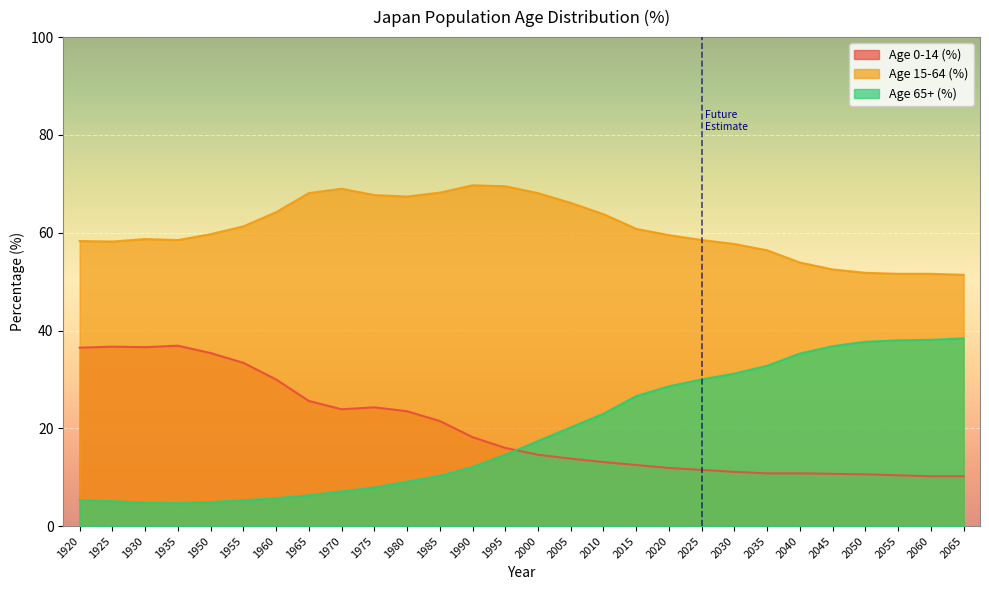

Reading right to left, extract all data points from this chart.

Age 0-14 (%): 2065=10.2	2060=10.2	2055=10.4	2050=10.6	2045=10.7	2040=10.8	2035=10.8	2030=11.1	2025=11.5	2020=11.9	2015=12.5	2010=13.1	2005=13.8	2000=14.6	1995=16.0	1990=18.2	1985=21.5	1980=23.5	1975=24.3	1970=23.9	1965=25.6	1960=30.0	1955=33.4	1950=35.4	1935=36.9	1930=36.6	1925=36.7	1920=36.5
Age 15-64 (%): 2065=51.4	2060=51.6	2055=51.6	2050=51.8	2045=52.5	2040=53.9	2035=56.4	2030=57.7	2025=58.5	2020=59.5	2015=60.8	2010=63.8	2005=66.1	2000=68.1	1995=69.5	1990=69.7	1985=68.2	1980=67.4	1975=67.7	1970=69.0	1965=68.1	1960=64.2	1955=61.3	1950=59.7	1935=58.5	1930=58.7	1925=58.2	1920=58.3
Age 65+ (%): 2065=38.4	2060=38.1	2055=38.0	2050=37.7	2045=36.8	2040=35.3	2035=32.8	2030=31.2	2025=30.0	2020=28.6	2015=26.6	2010=23.0	2005=20.2	2000=17.4	1995=14.6	1990=12.1	1985=10.3	1980=9.1	1975=7.9	1970=7.1	1965=6.3	1960=5.7	1955=5.3	1950=4.9	1935=4.7	1930=4.8	1925=5.1	1920=5.3